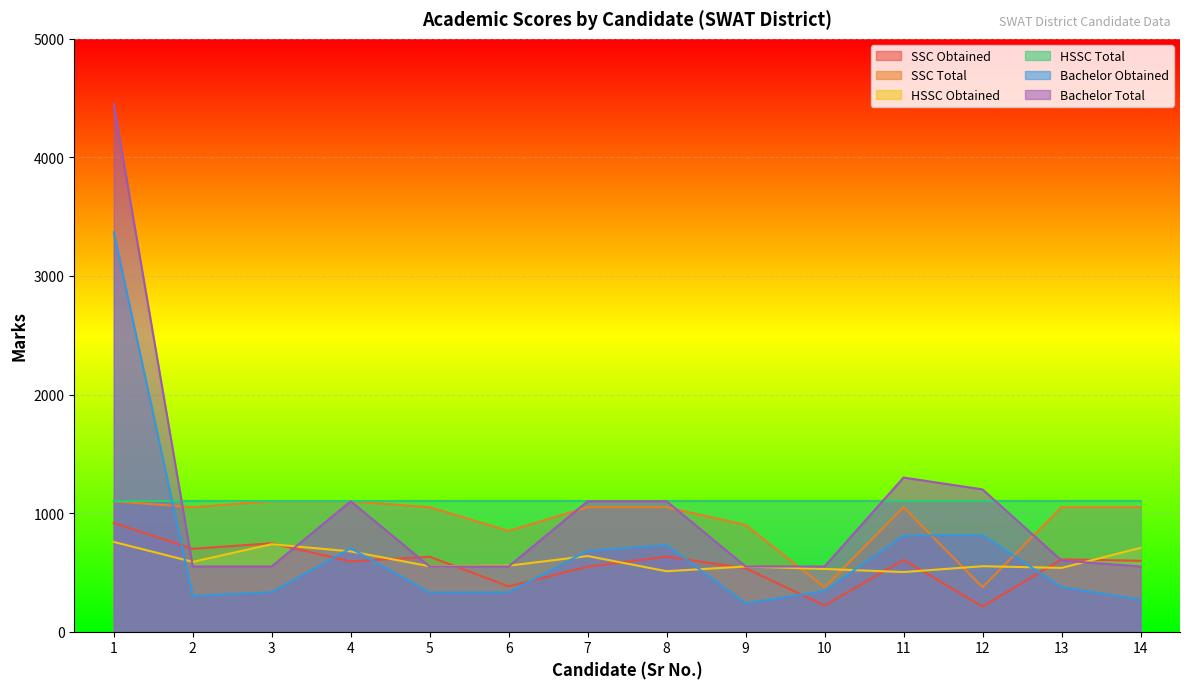

What value does the SSC Obtained series have at 5, to the nearest 10?

630